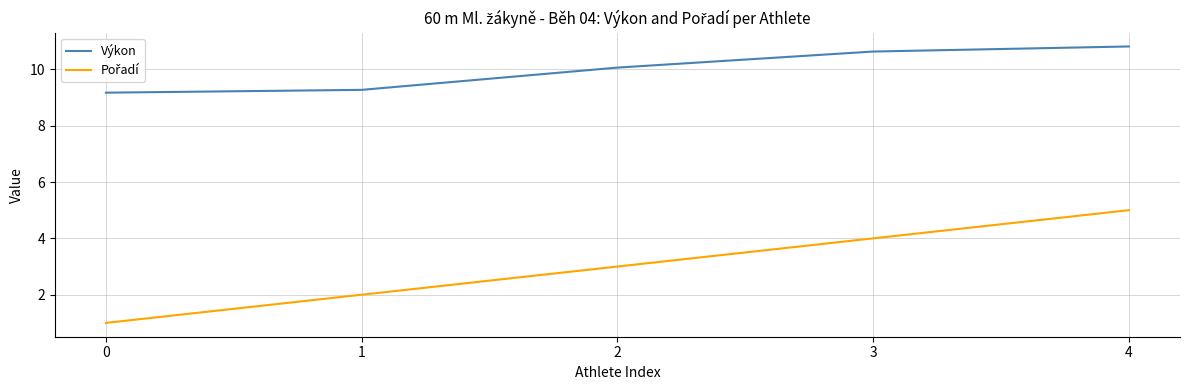

True or false: Výkon has a value of 6.0 at 0.

False